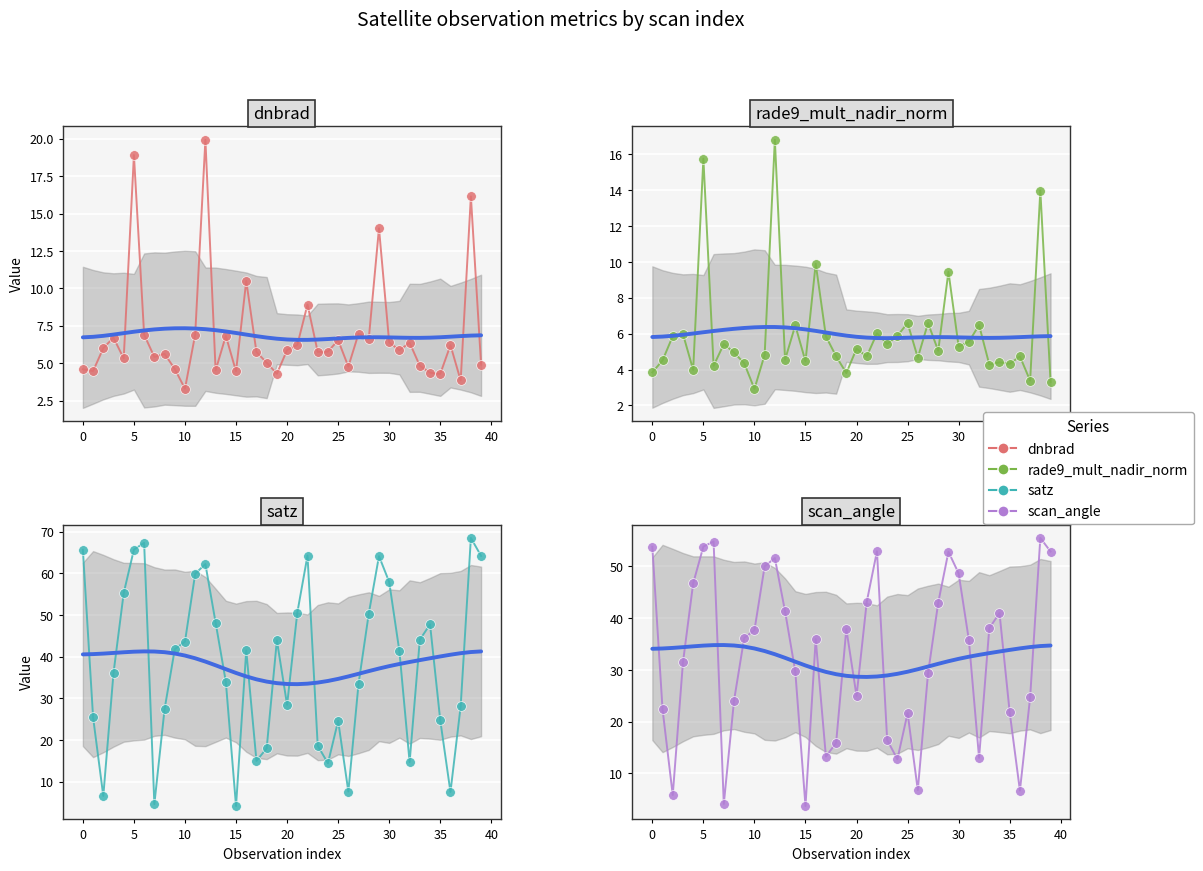

The satz series shows 39.9 at 25. True or false?

False